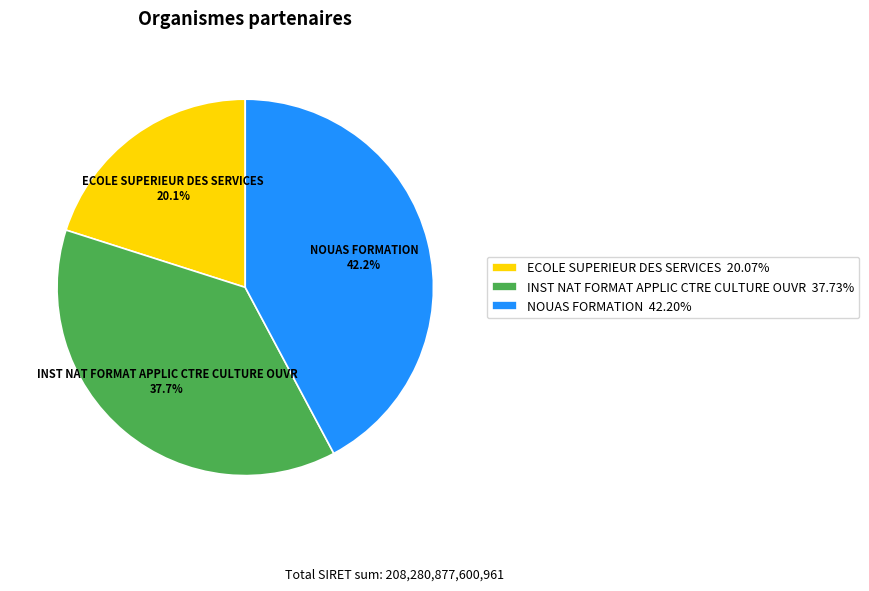

Combined, what portion of the pie is NOUAS FORMATION and INST NAT FORMAT APPLIC CTRE CULTURE OUVR?

79.9%